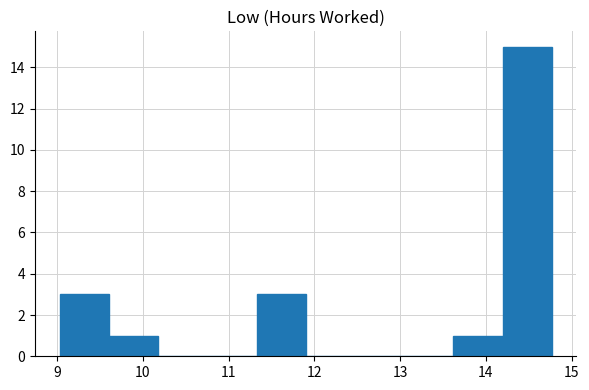

Over which range of the x-axis is the bar tallest?

14.2 to 14.8